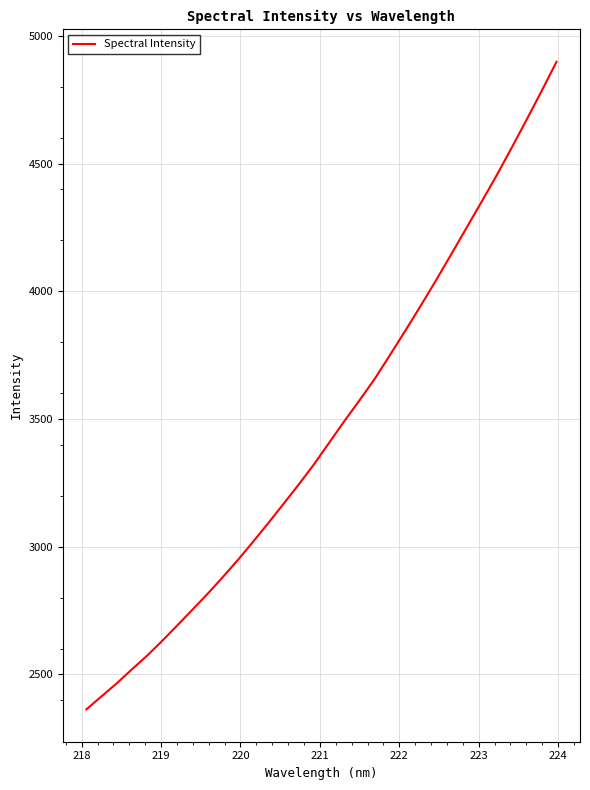

What is the maximum value shown in the chart?

4898.2